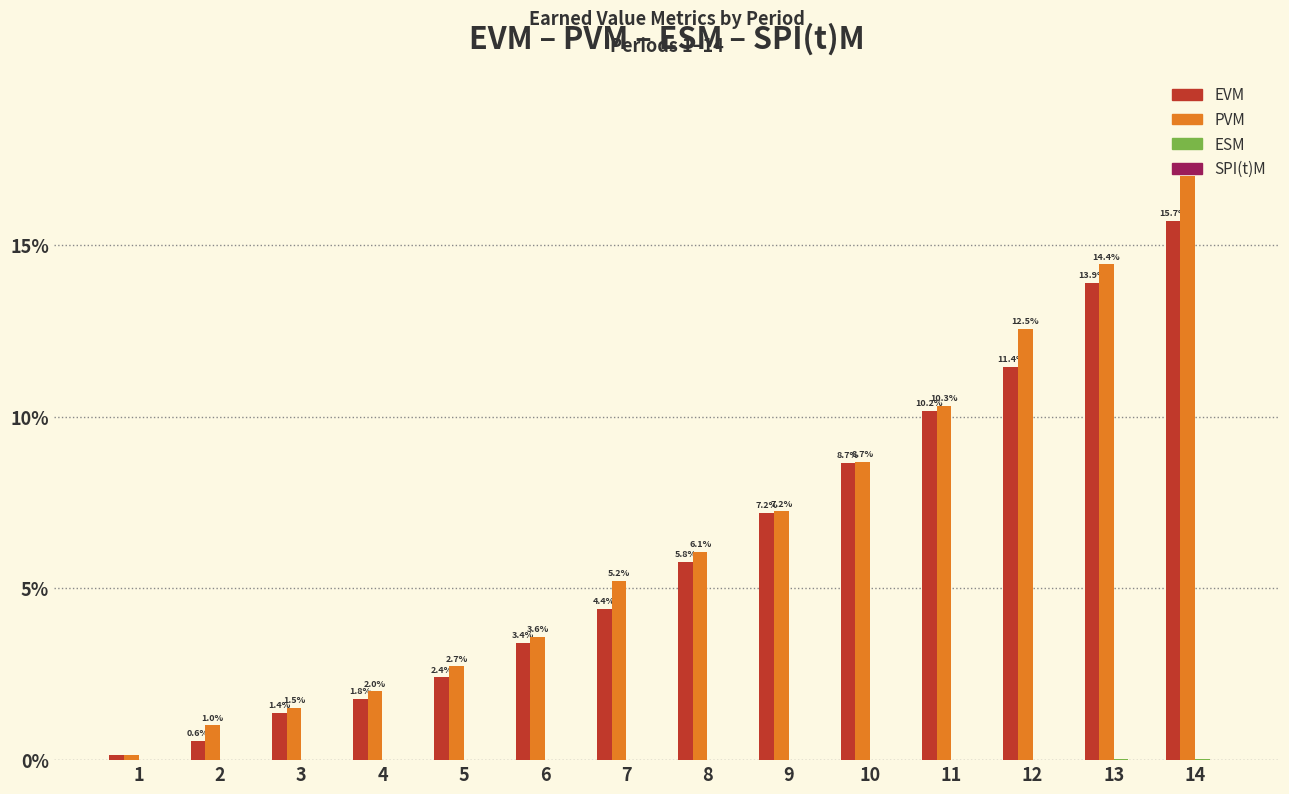

At which category does the chart reach its peak across all series?

14